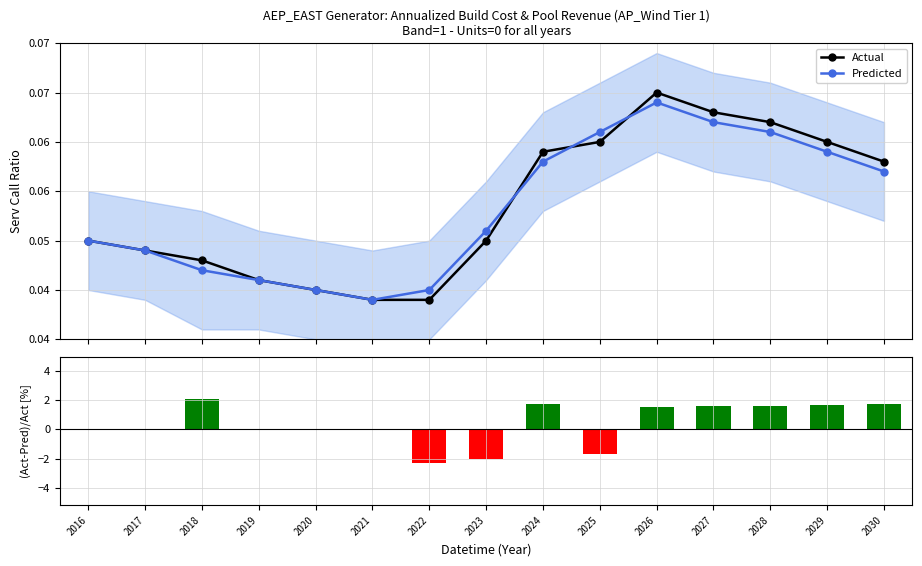

Between 2029 and 2025, which is larger?

2029